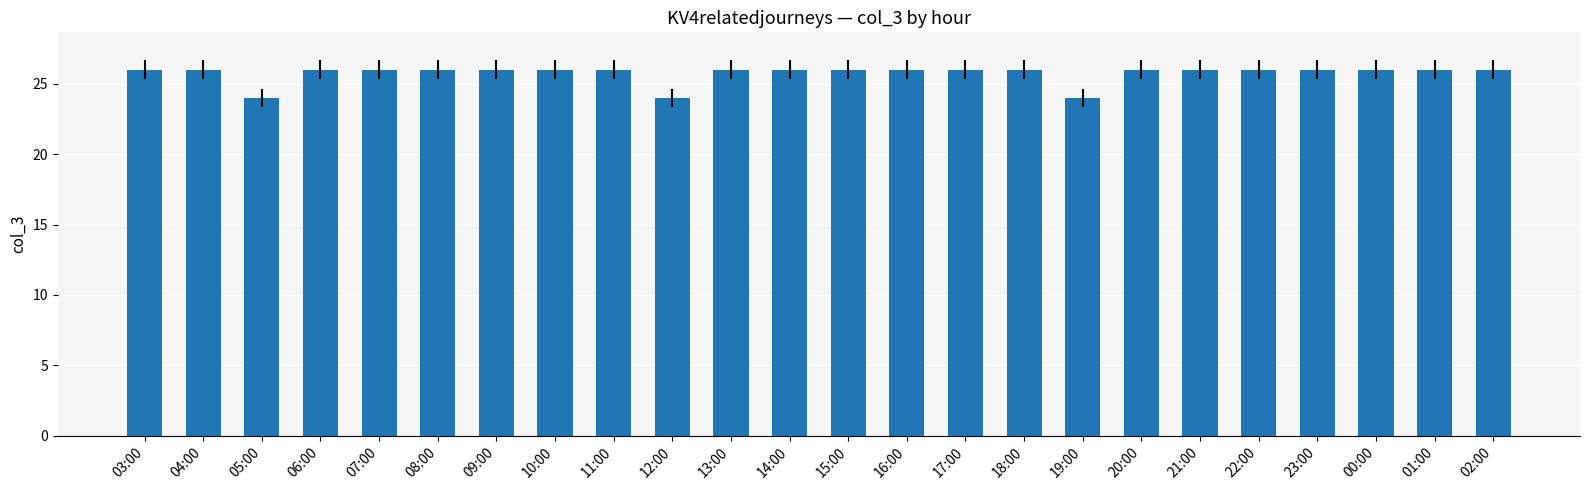

How many categories are shown in the chart?

24